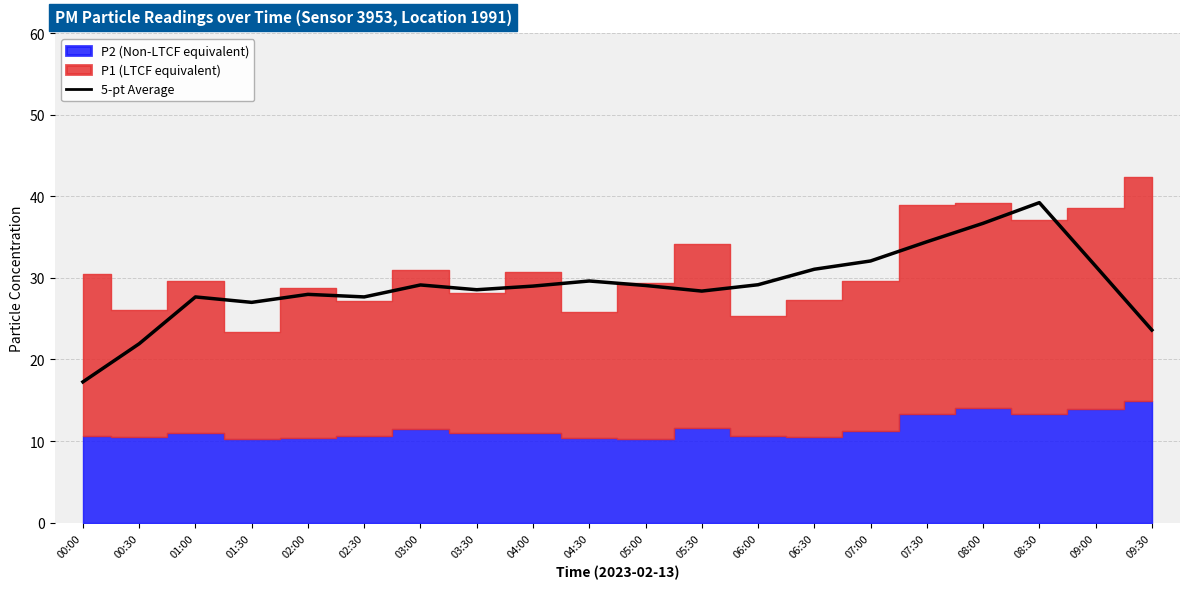

What is the average value?

29.0